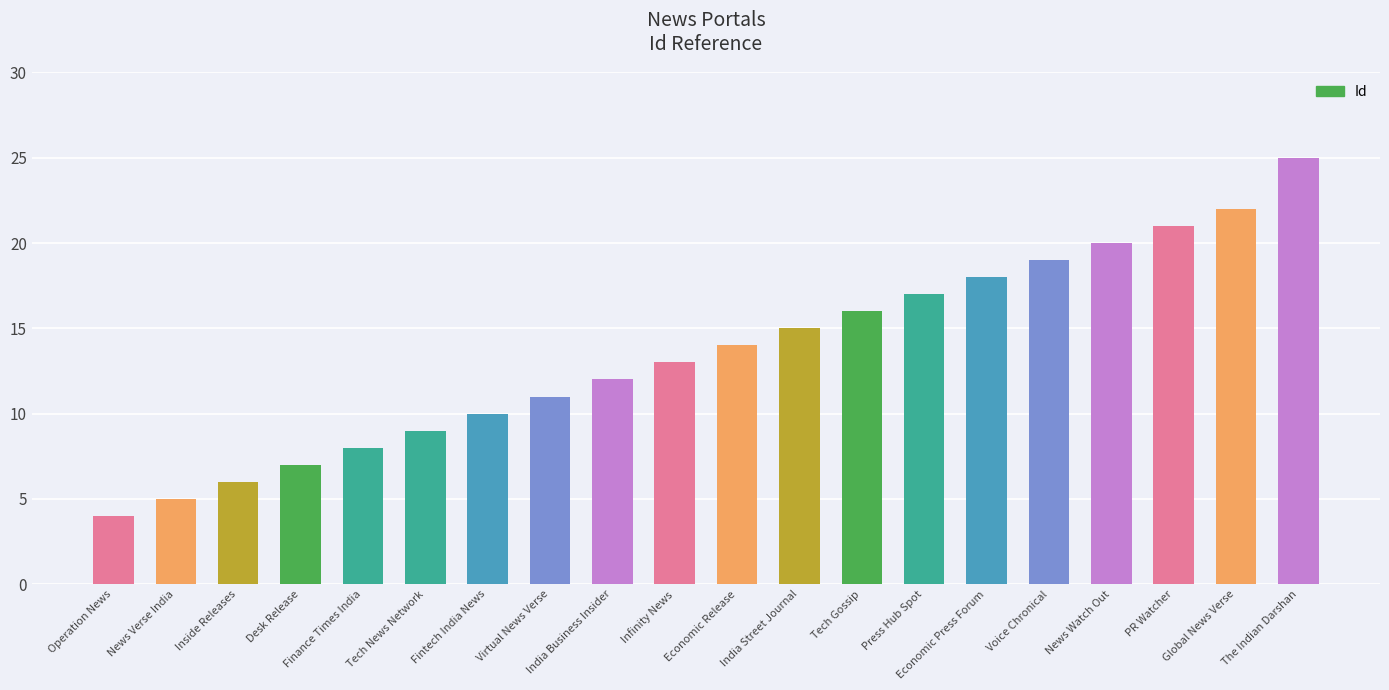

What is the average value?

14